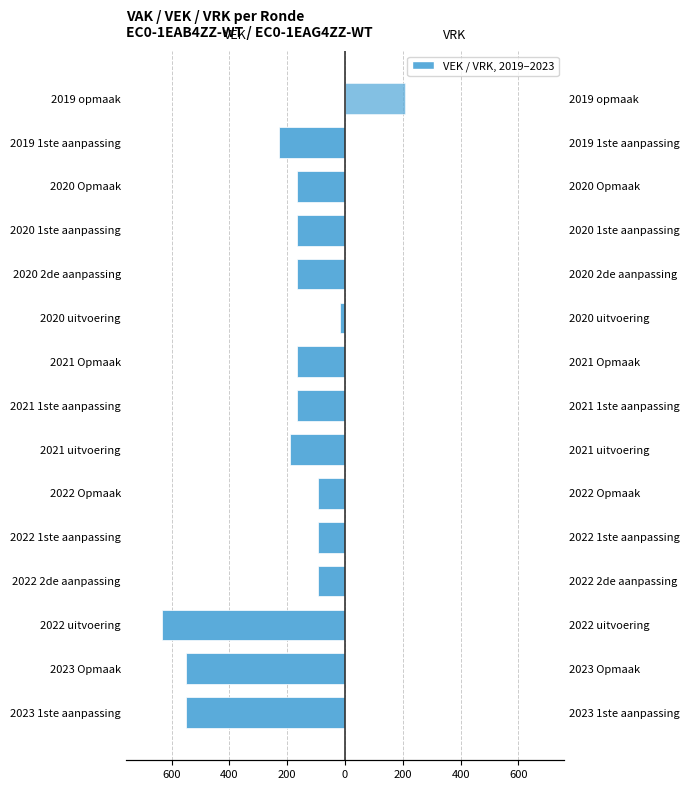

What is the sum of all VRK values?

206